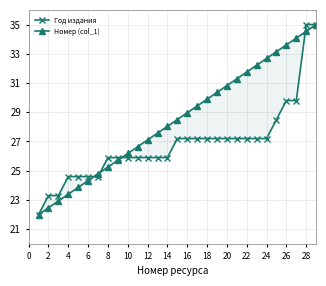

List the series in order of their peak value, highest first.

Год издания, Номер (col_1)